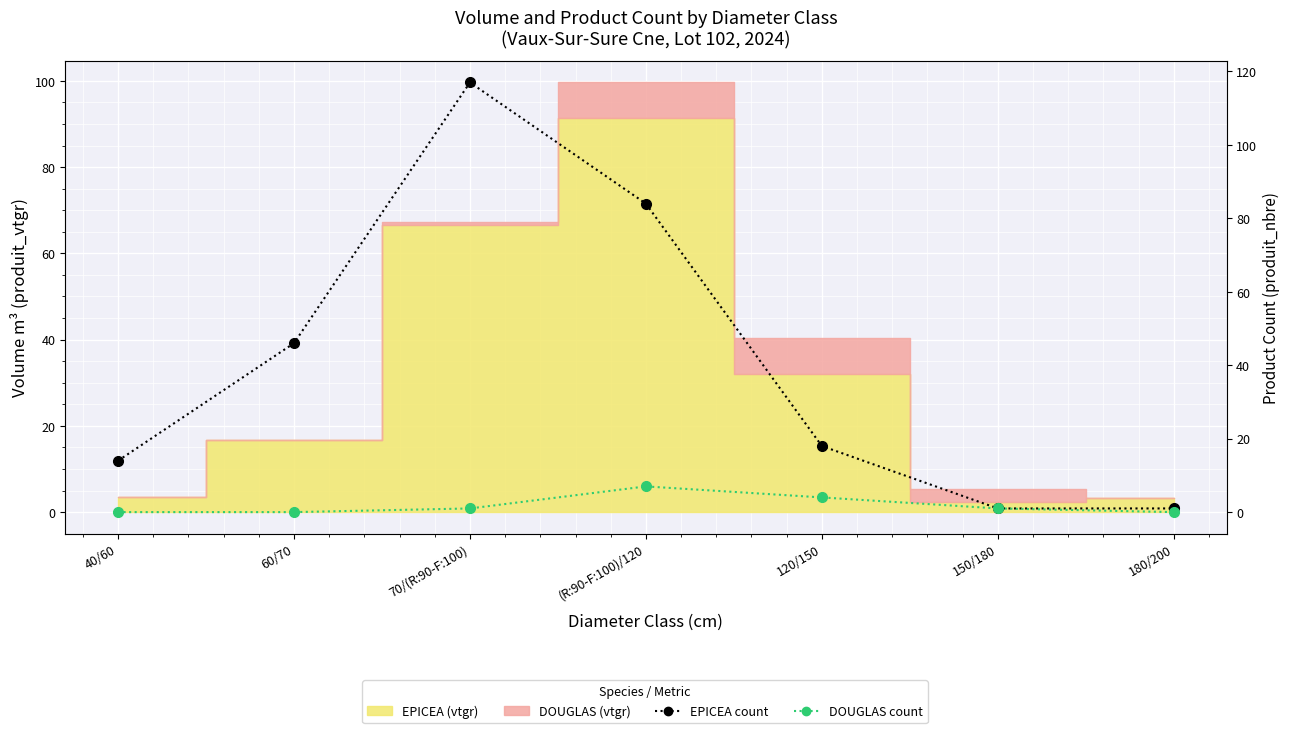

Is it true that DOUGLAS count equals 0 at 60/70?

True